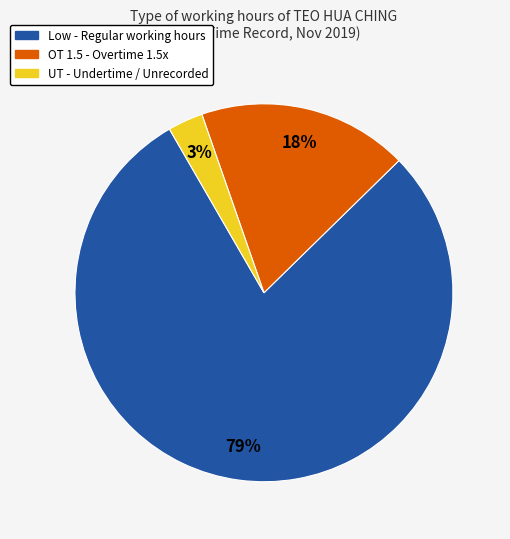

Is there a majority slice in this chart?

Yes